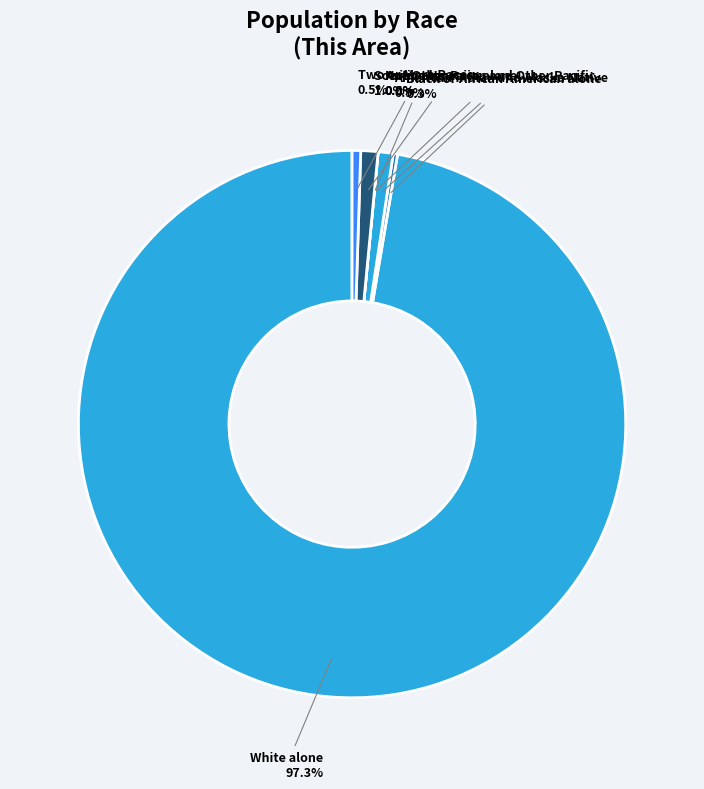

To the nearest percent, what is the average slice percentage?

14%